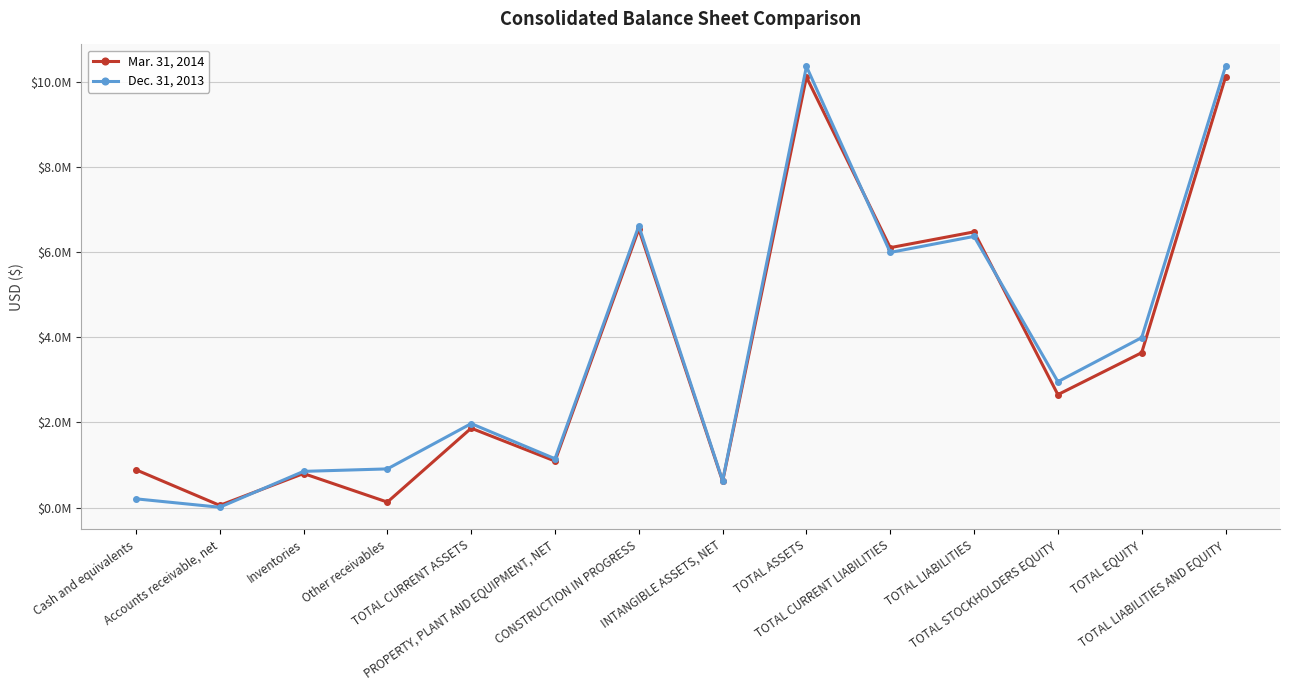

What is the average value of the Dec. 31, 2013 series?

3737000